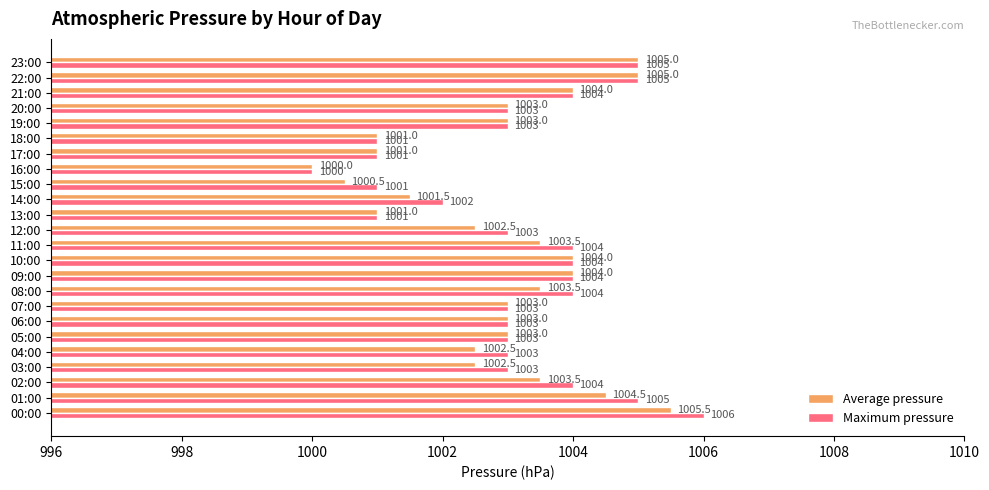

At 12:00, list the series in order from smallest to largest.

Average pressure, Maximum pressure